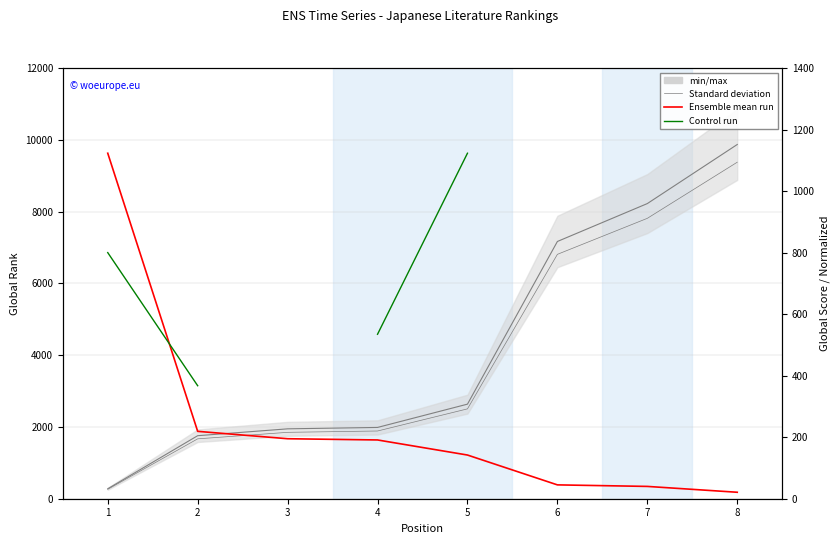

How many distinct data groups are displayed?

4